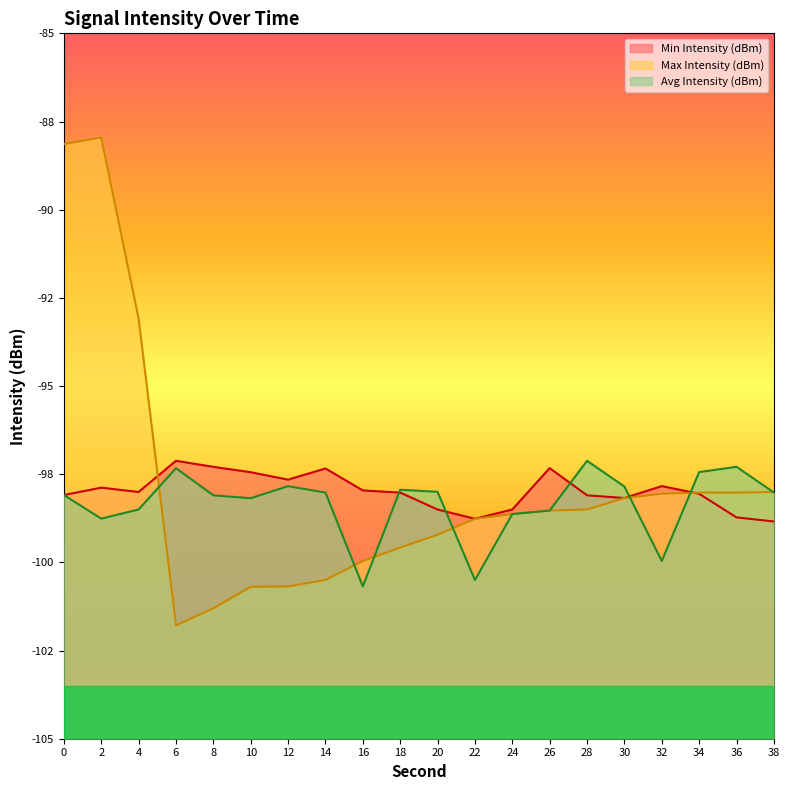

What is the difference between the highest and lowest values at 10?

3.2